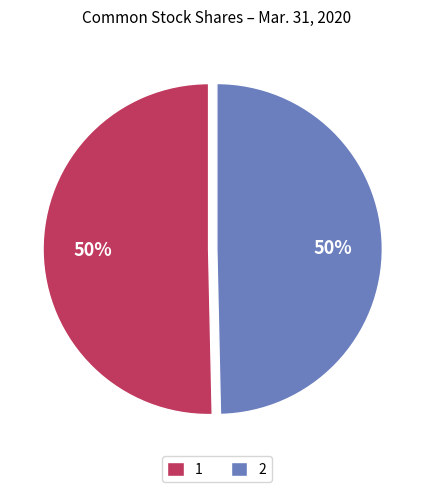

To the nearest percent, what portion does 2 represent?

50%